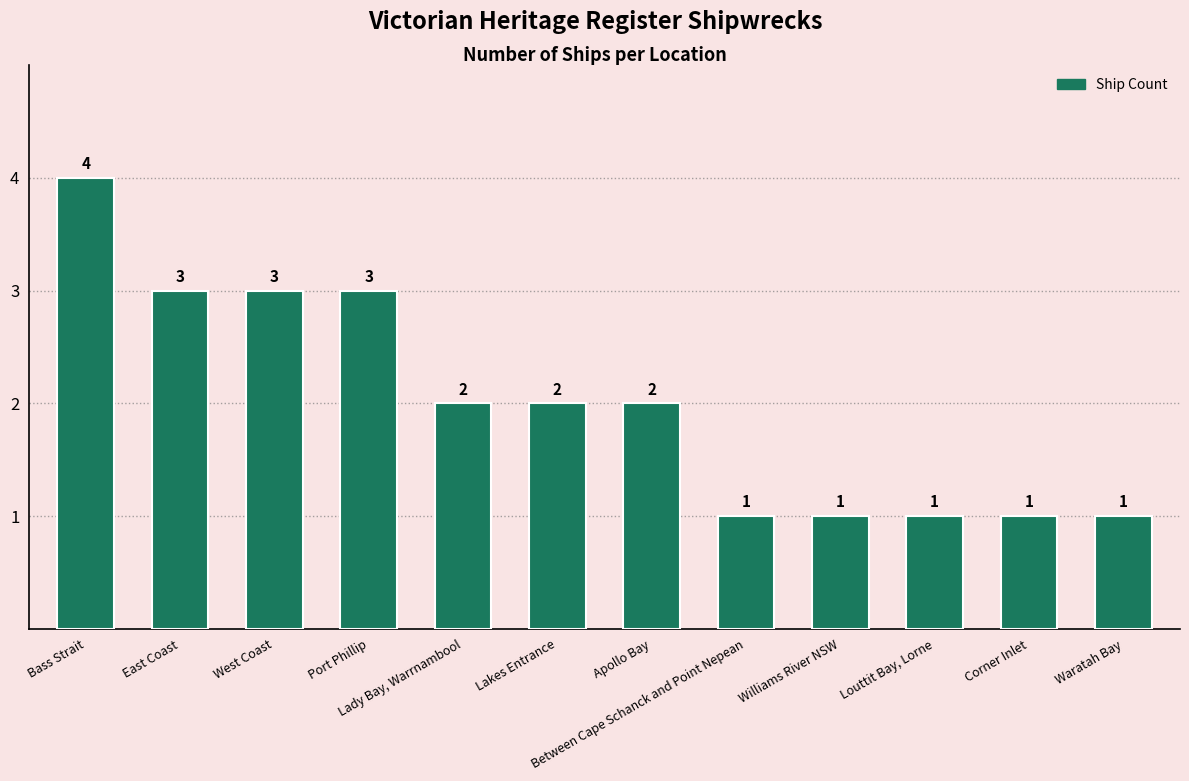

What is the label of the 8th bar from the left?

Between Cape Schanck and Point Nepean